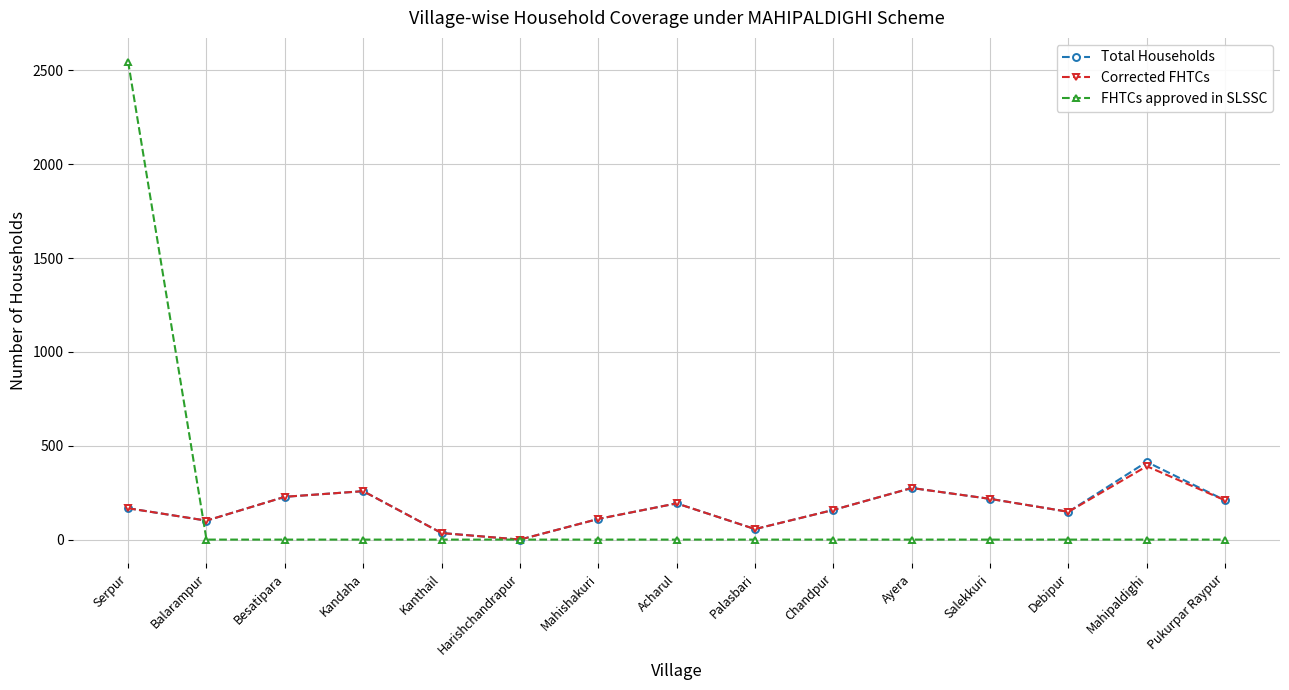

How many categories are shown in the chart?

15